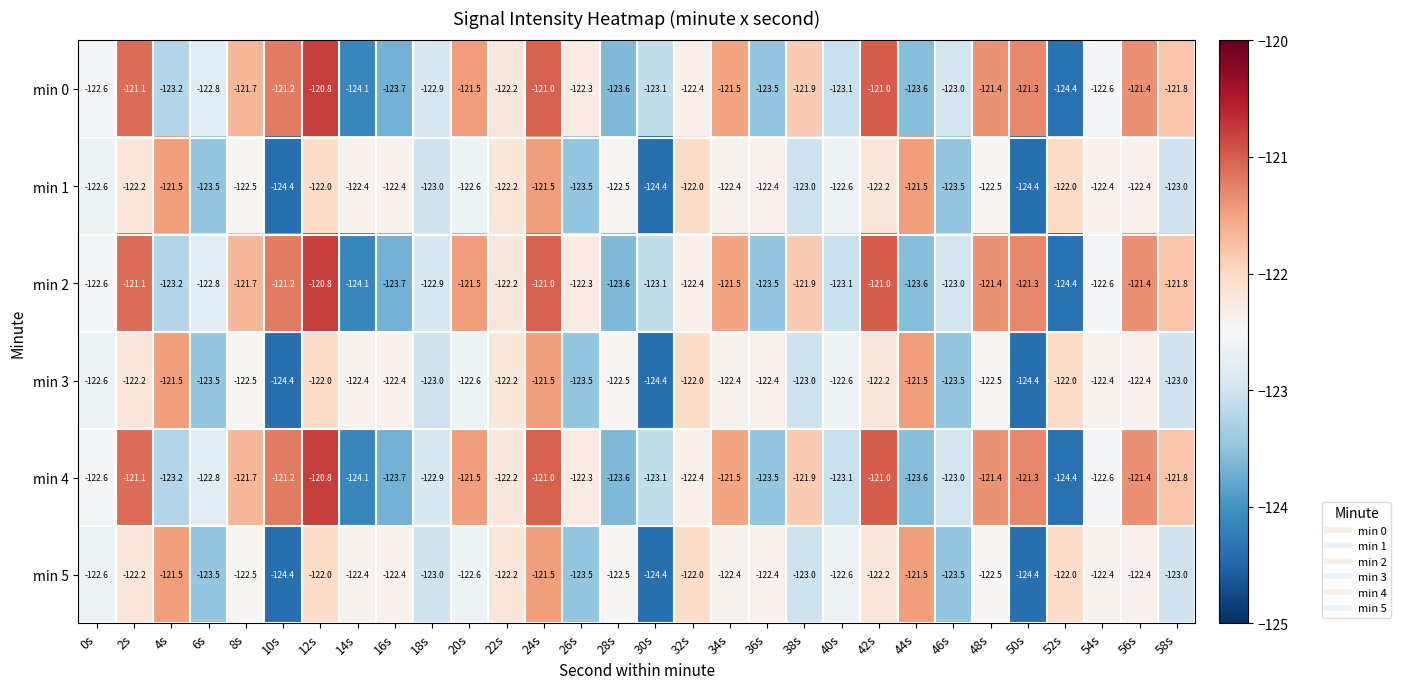

What is the spread (max minus min) of values at 30s?

1.3